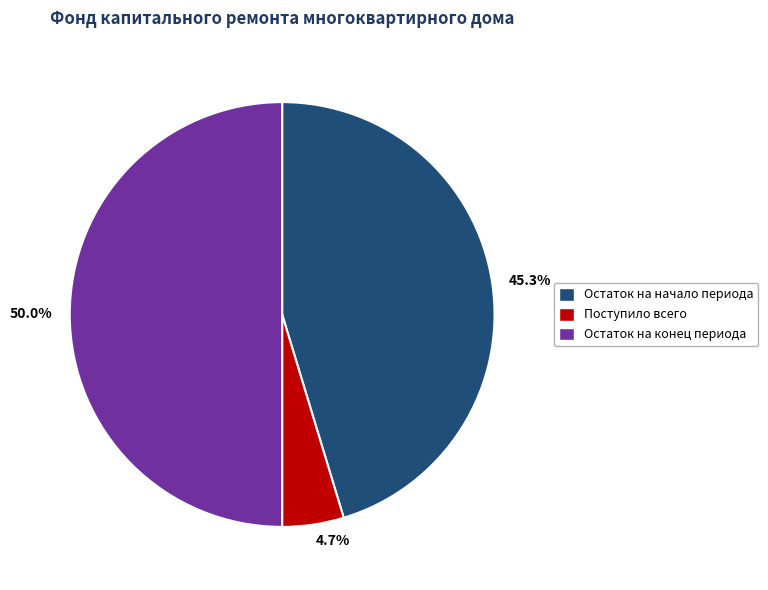

Rank the categories by value from lowest to highest.

4.7%, 45.3%, 50.0%